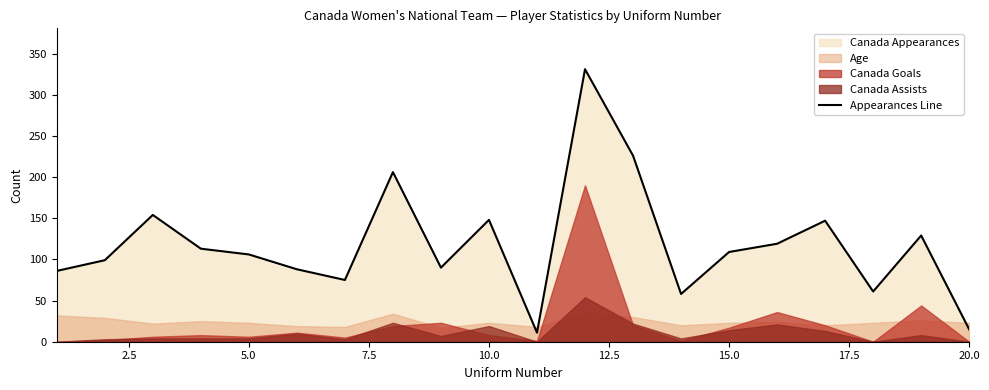

What is the lowest value of the Appearances Line series?

11